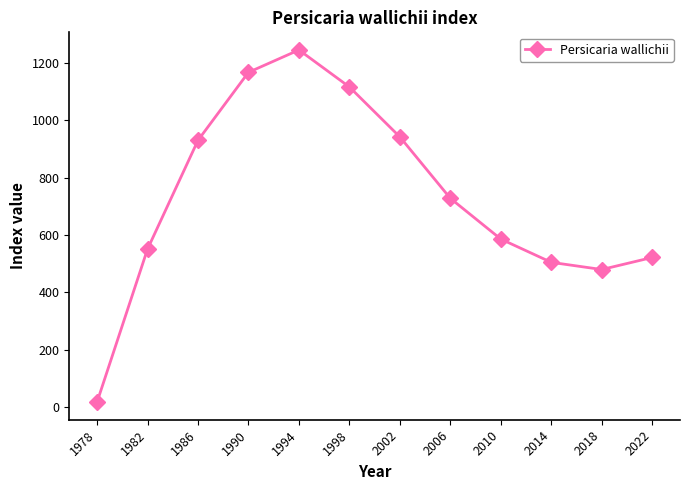

Does the chart display data point markers on the line(s)?

Yes